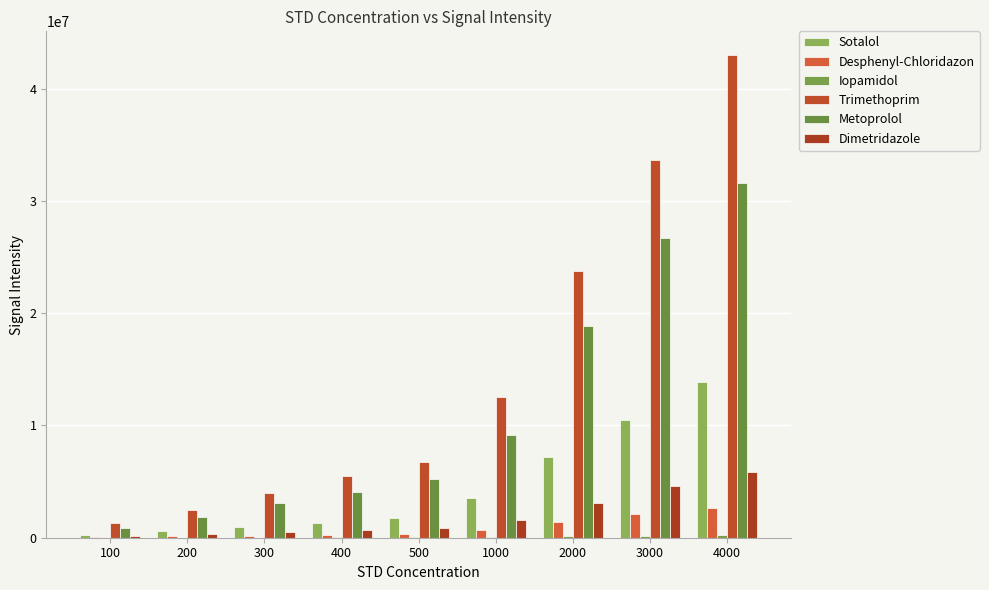

What is the total value across all series at 400?

11827851.0